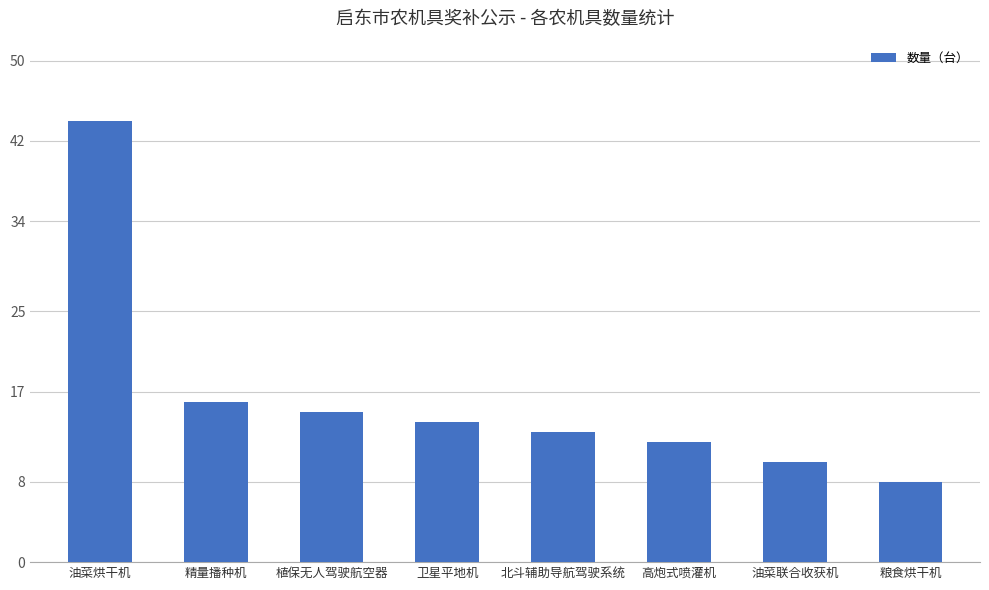

Reading left to right, what are all the values shown in this chart?

44	16	15	14	13	12	10	8